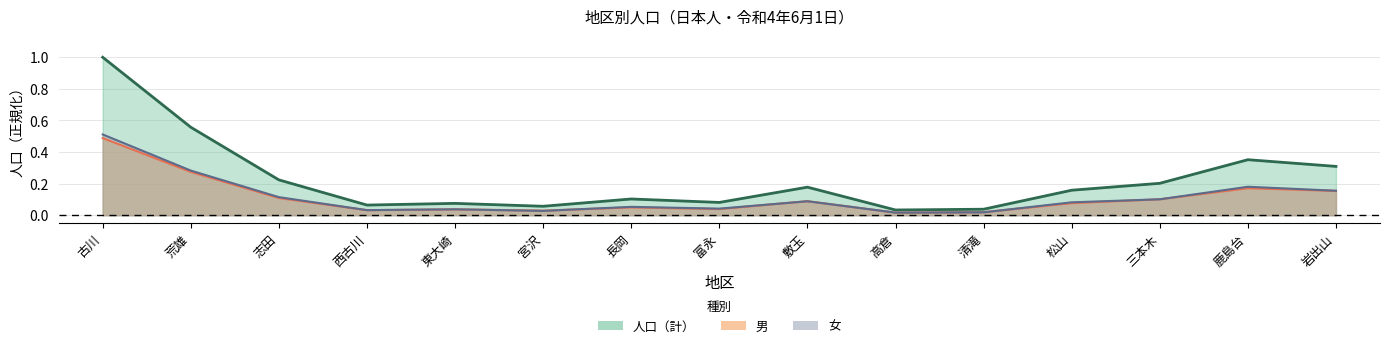

What is the label of the 5th point from the right?

清滝